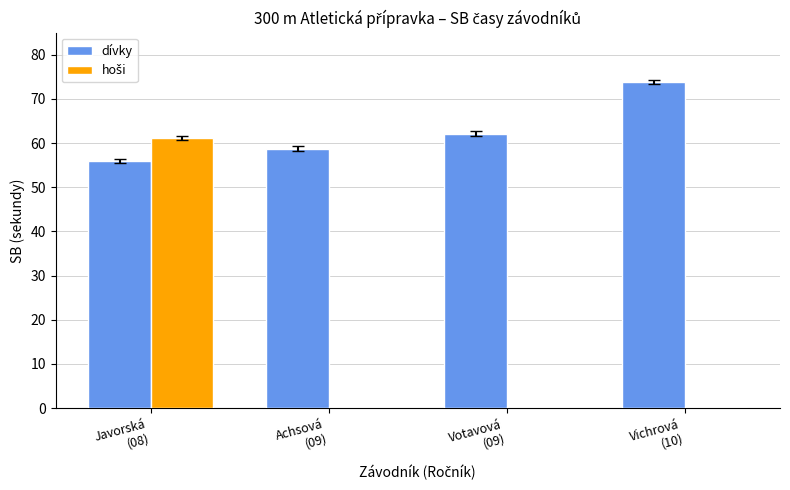

Are the bars grouped side by side (vs. stacked)?

Yes